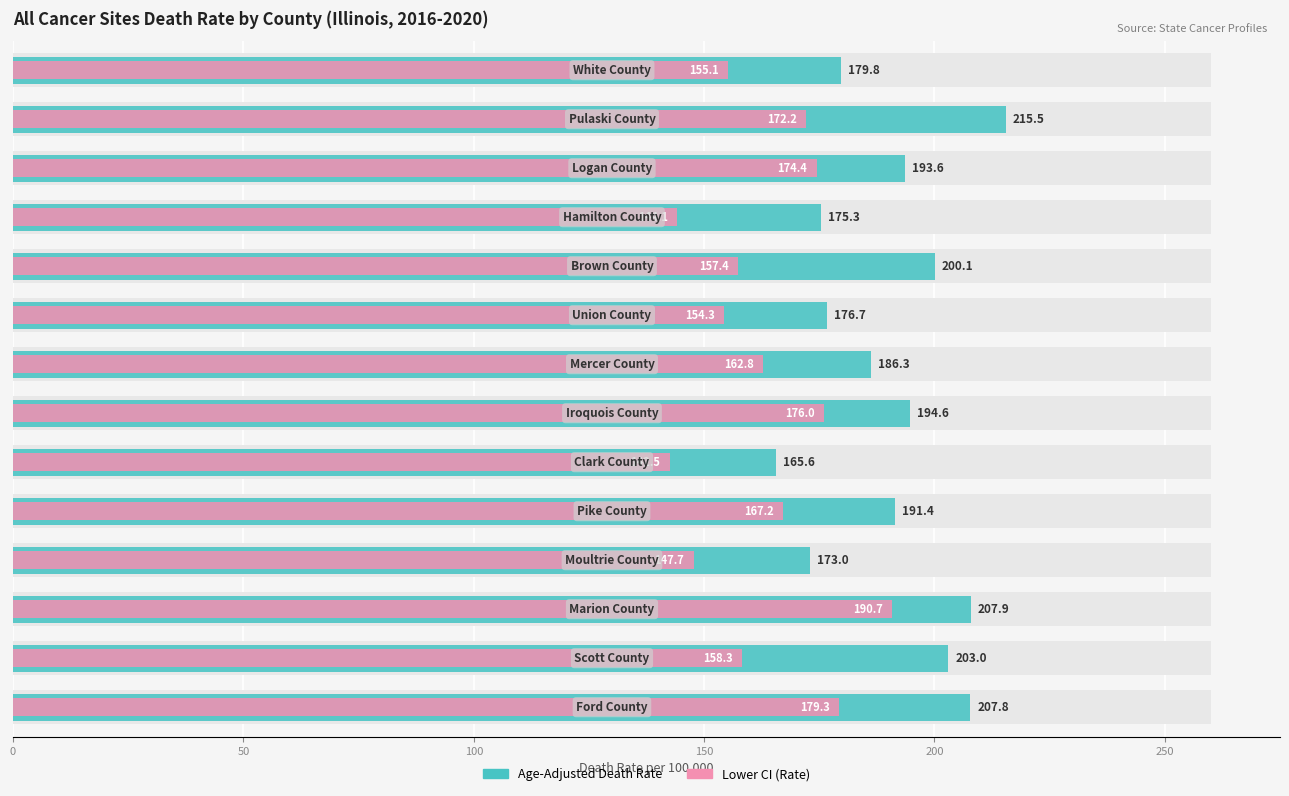

What is the sum of all Lower CI (Rate) values?

2282.0